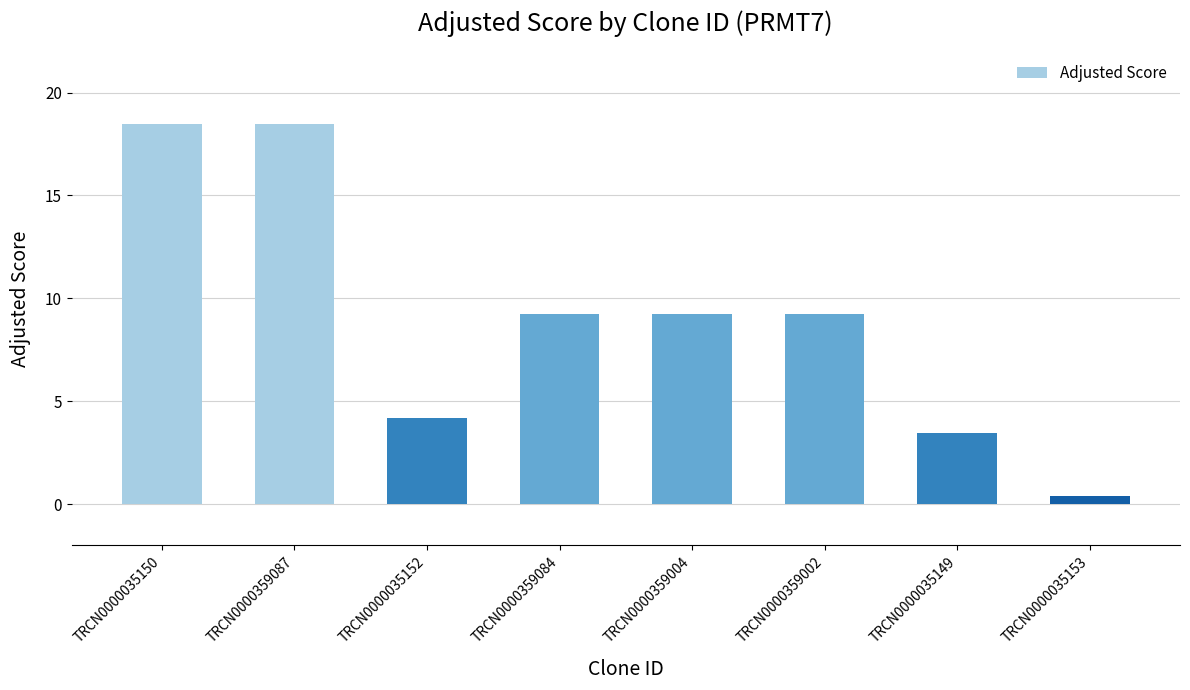

Where does the data first go above 9?

TRCN0000035150